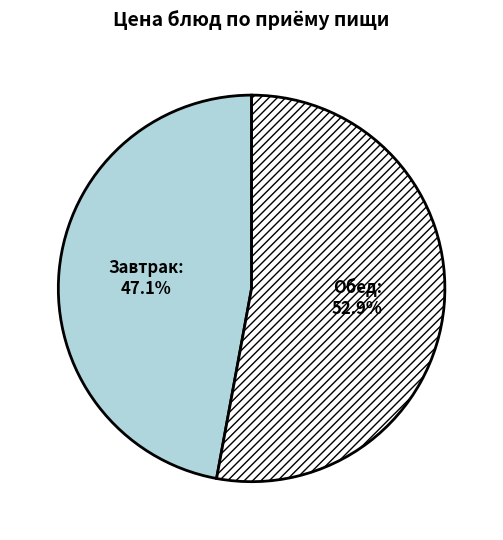

Approximately how many times larger is the value at Обед compared to Завтрак?

1.1